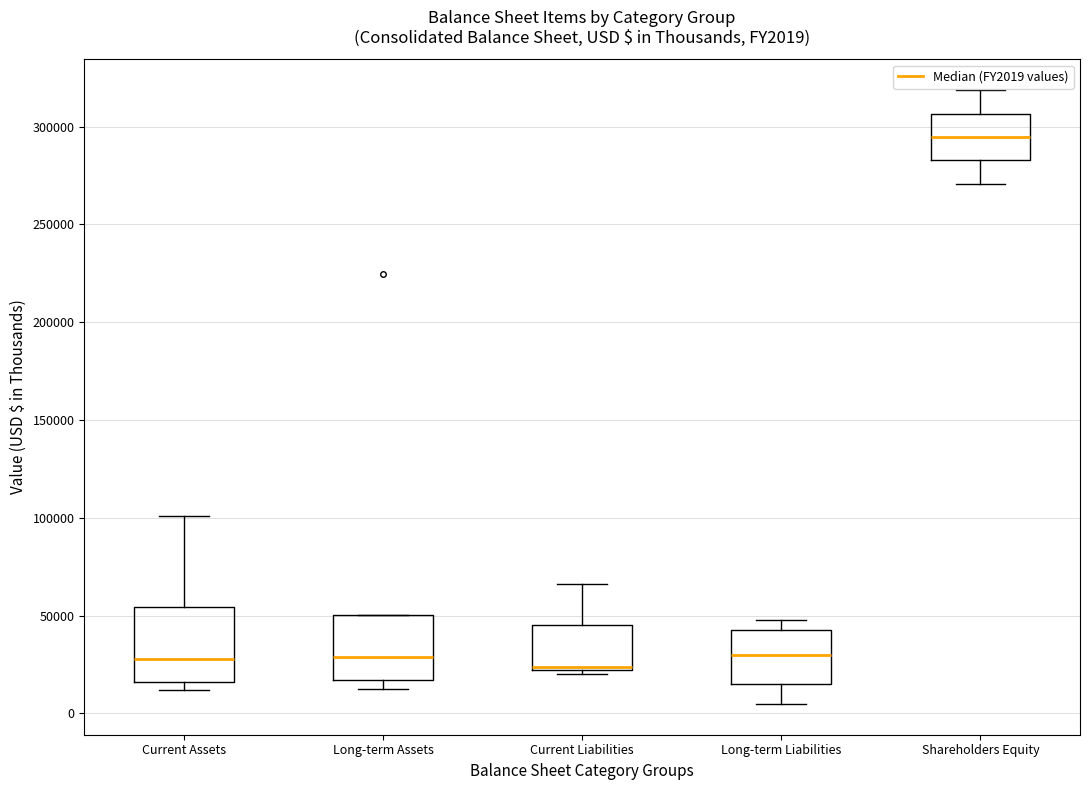

Reading left to right, transcribe this box plot: for each box, give where its median line is, the range the box spans, and where its two whiskers end, as read against the y-axis. The values are not printed on the chart, so give them approximately, as read against the axis.

Current Assets: median 30000, box 15000 to 55000, whiskers 10000 to 100000
Long-term Assets: median 30000, box 15000 to 50000, whiskers 15000 (just below the box's lower edge) to 50000
Current Liabilities: median 25000, box 20000 to 45000, whiskers 20000 (just below the box's lower edge) to 65000
Long-term Liabilities: median 30000, box 15000 to 40000, whiskers 5000 to 50000
Shareholders Equity: median 295000, box 285000 to 305000, whiskers 270000 to 320000